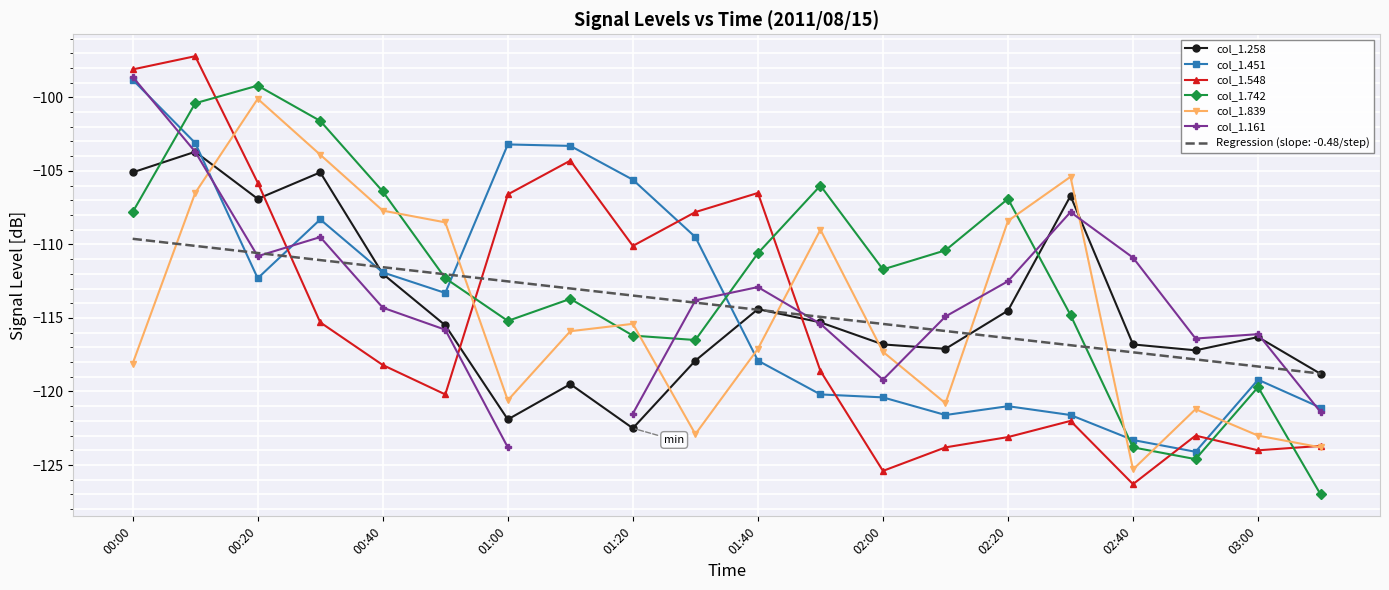

What is the difference between the maximum and second lowest values in the col_1.742 series?

25.4